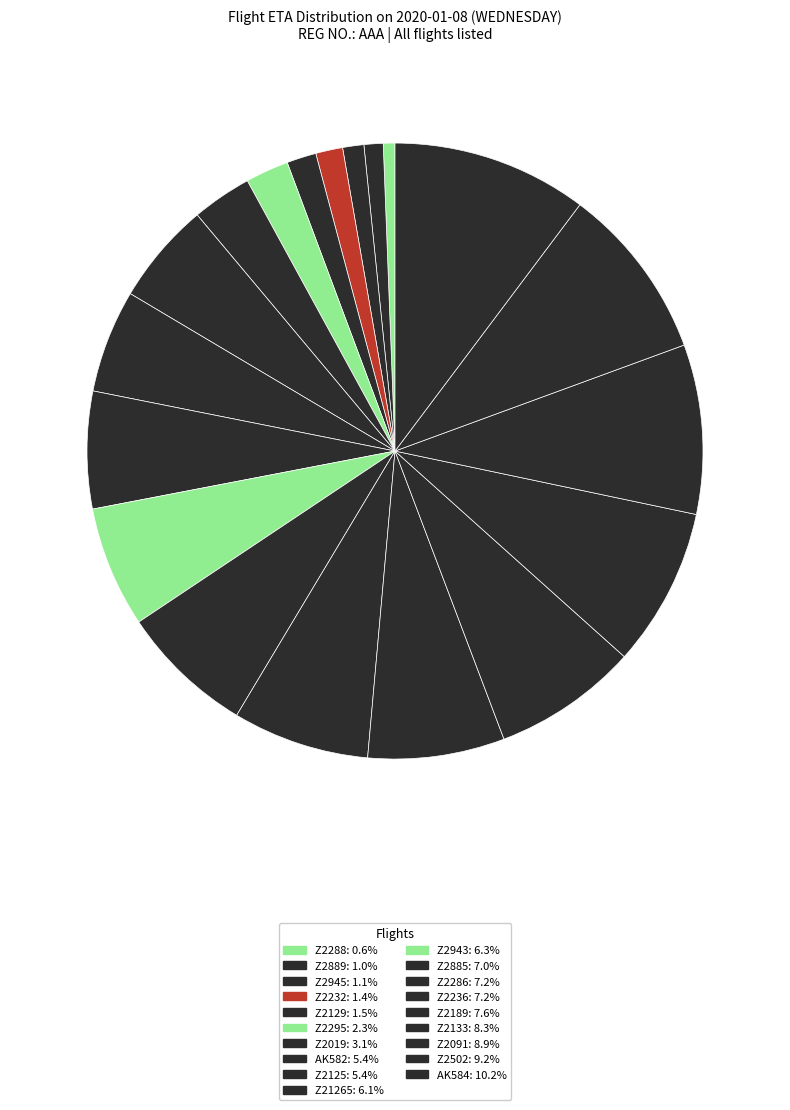

Which category has the biggest portion of the pie?

AK584